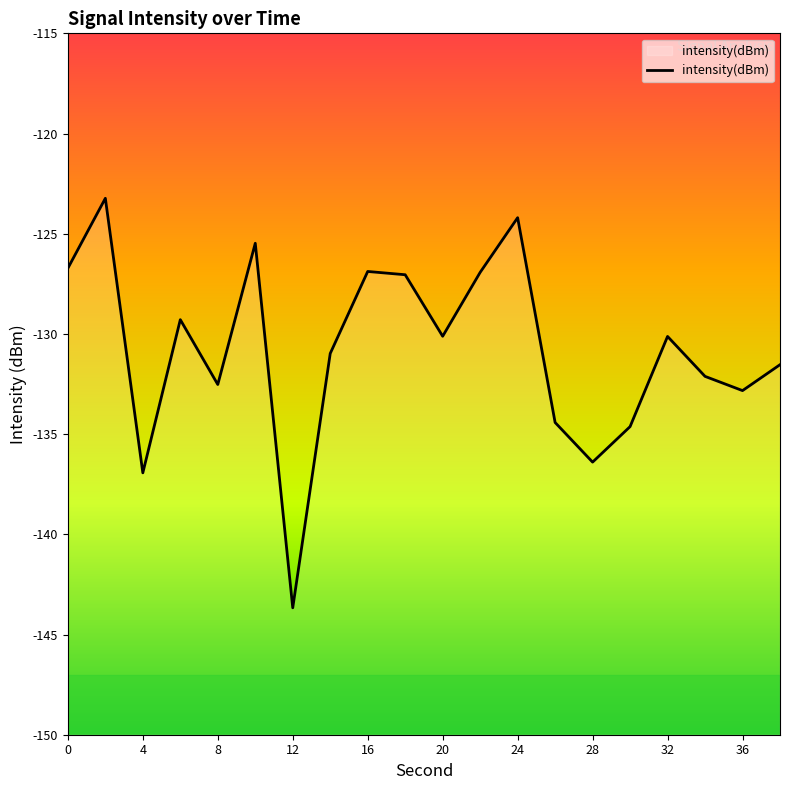

What is the difference between the maximum and minimum values?

20.4